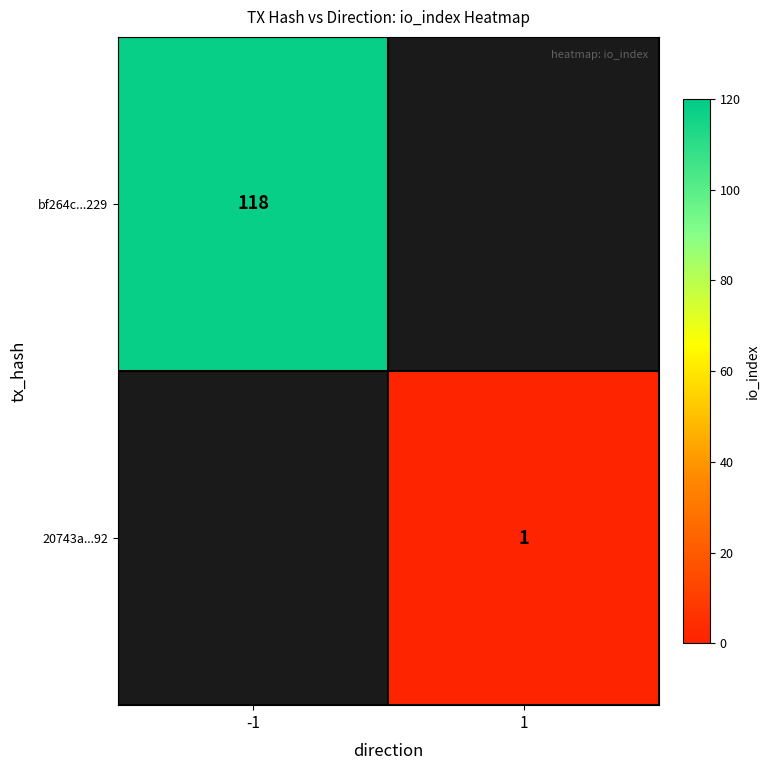

Which category has the lowest value across all series?

1